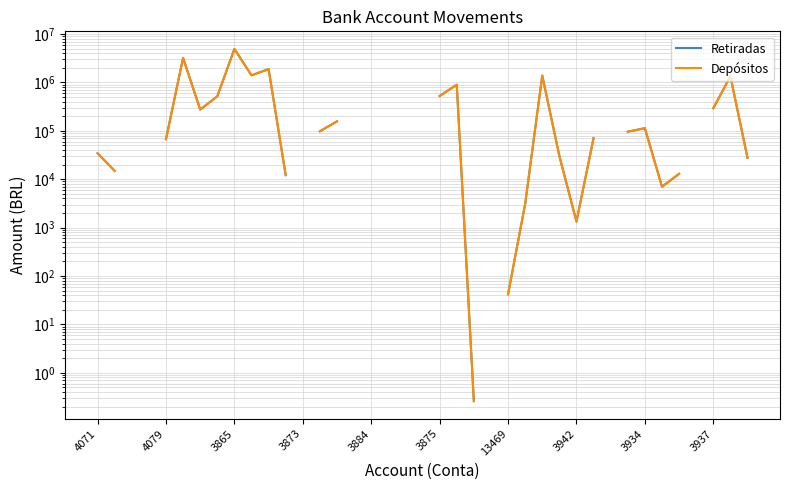

Which label corresponds to the smallest value in the chart?

22